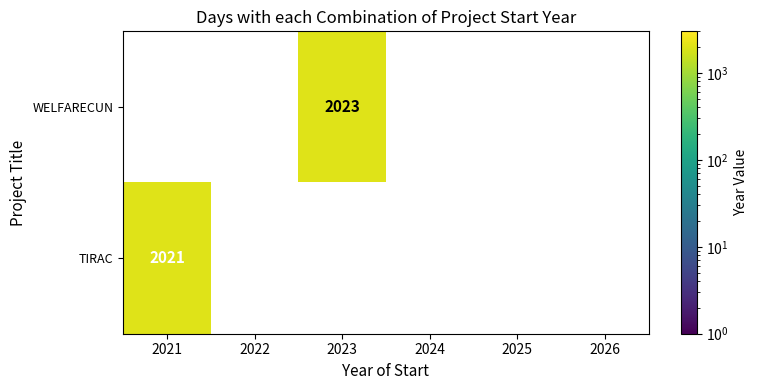

Which has a higher value, 2021 or 2025?

2021